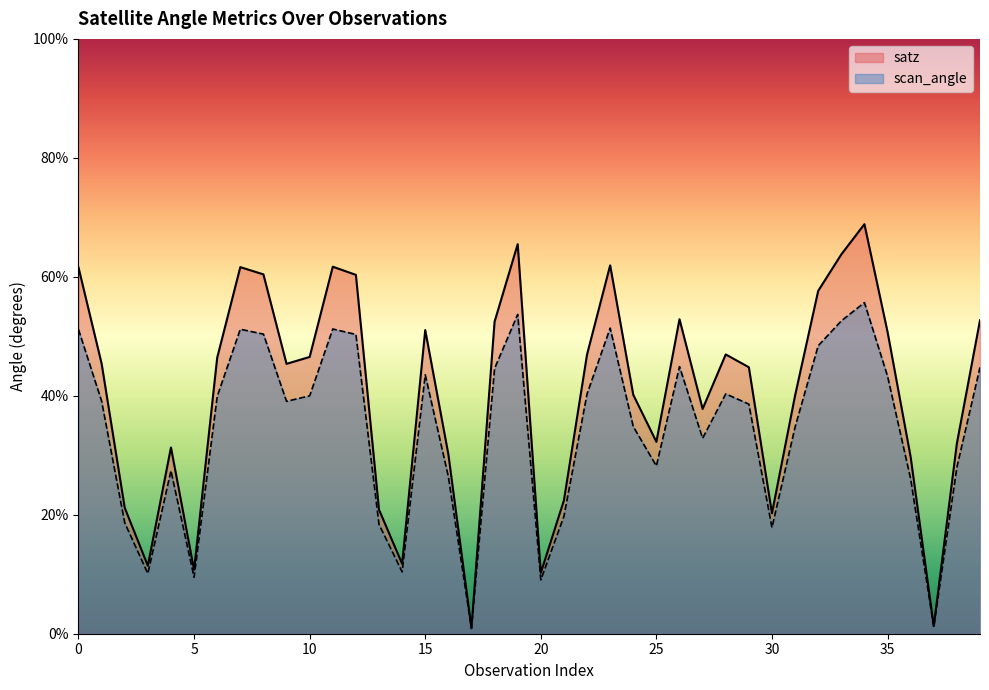

Is it true that scan_angle equals 55.7 at 34?

True